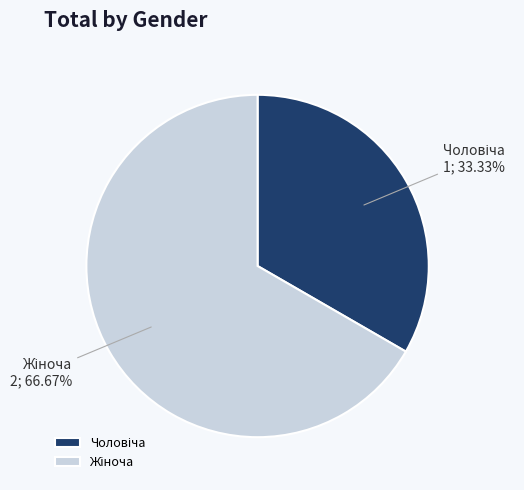

Is there a majority slice in this chart?

Yes